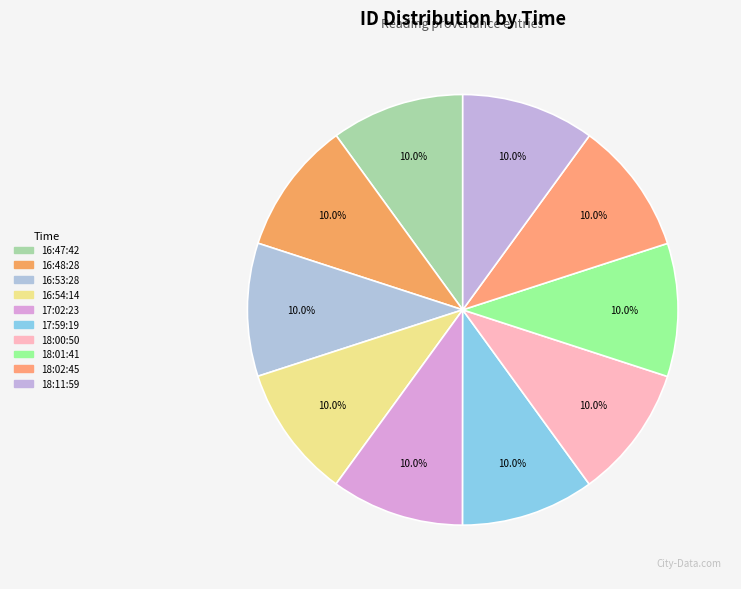

How many segments does this pie chart have?

10